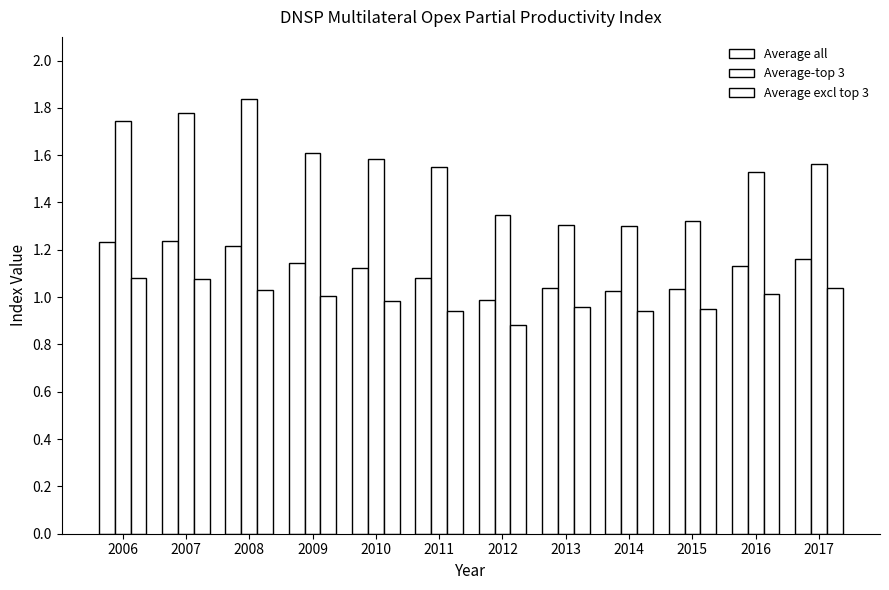

What is the approximate value of Average excl top 3 at 2015?

0.9